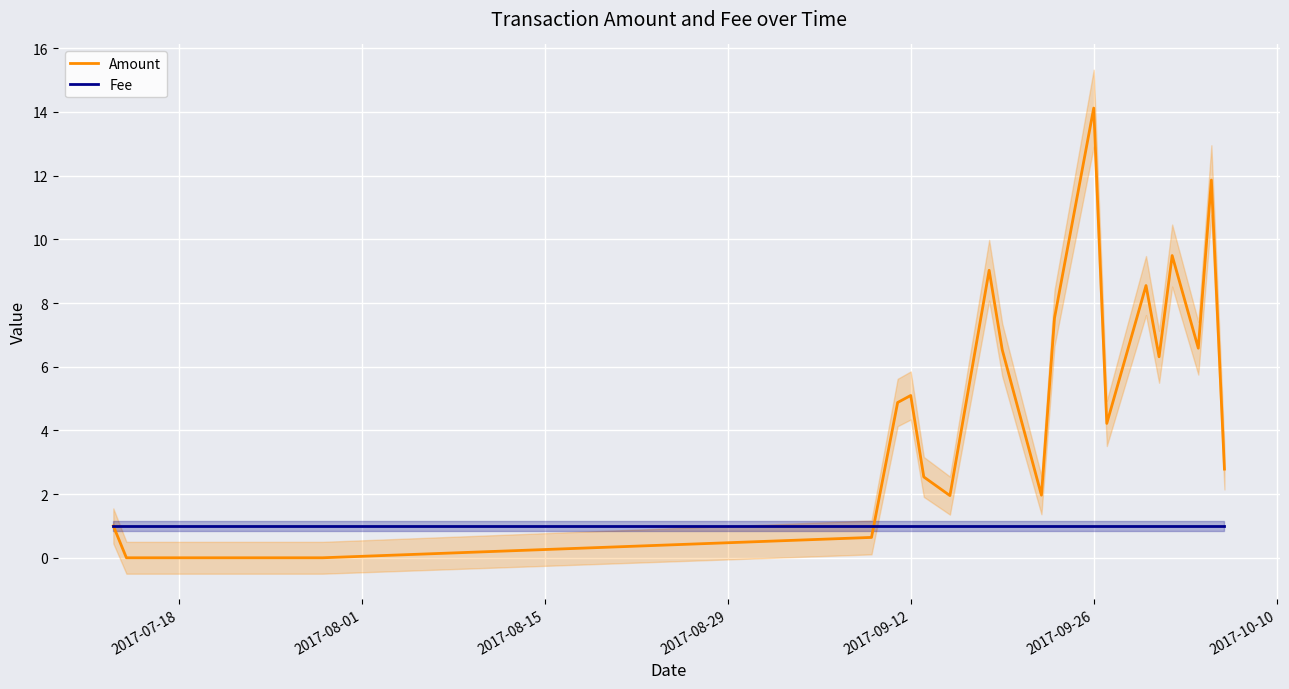

At which label does Amount reach its peak?

2017-09-26